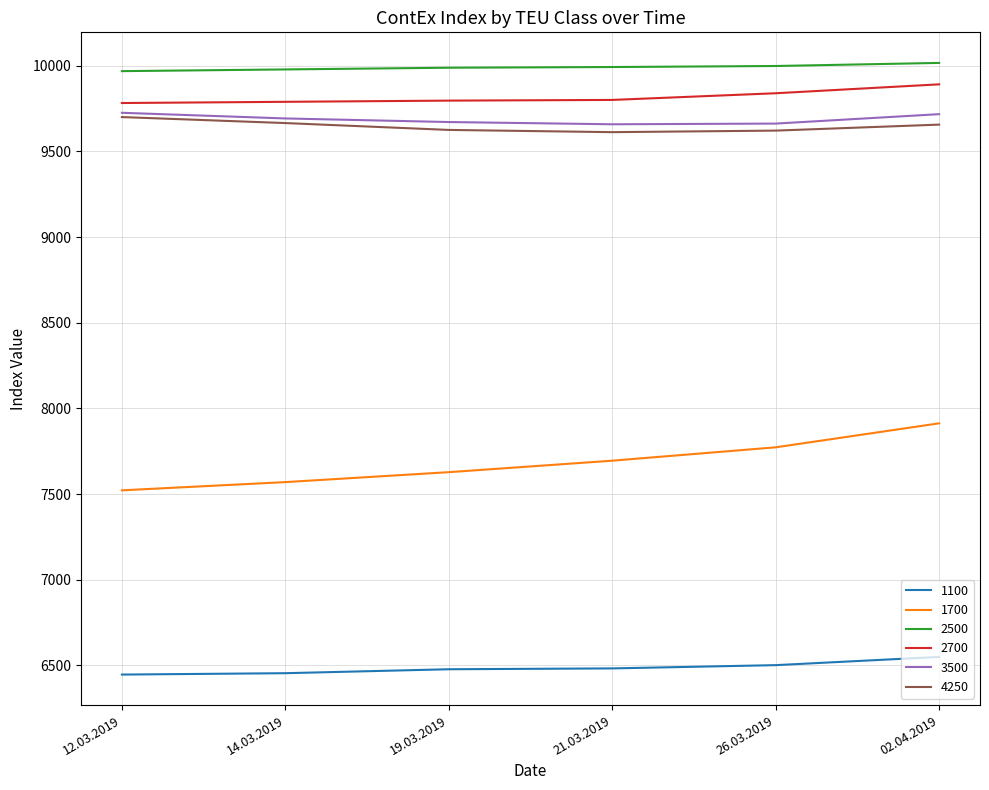

What is the smallest value displayed?

6447